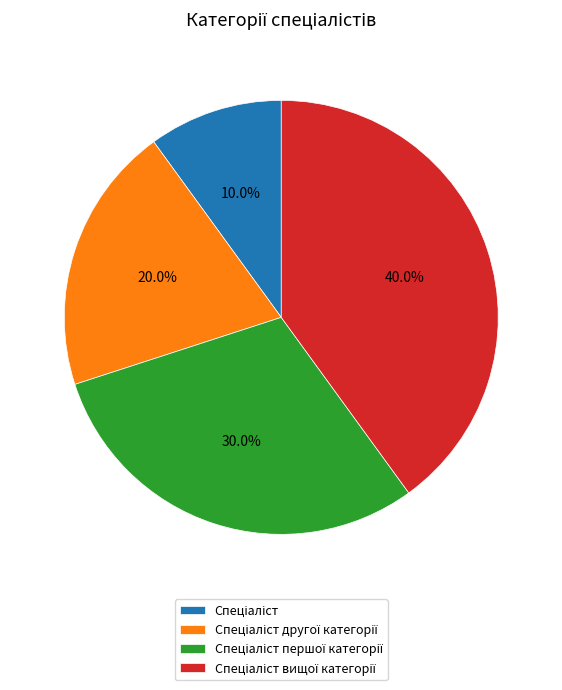

Does any single category account for the majority?

No